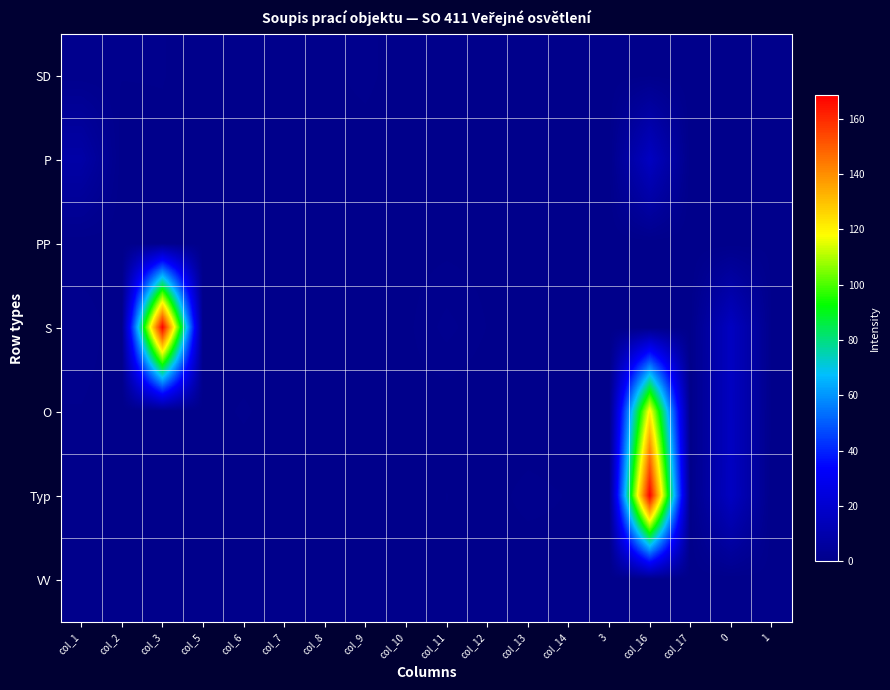

Count the number of data series in this chart.

7